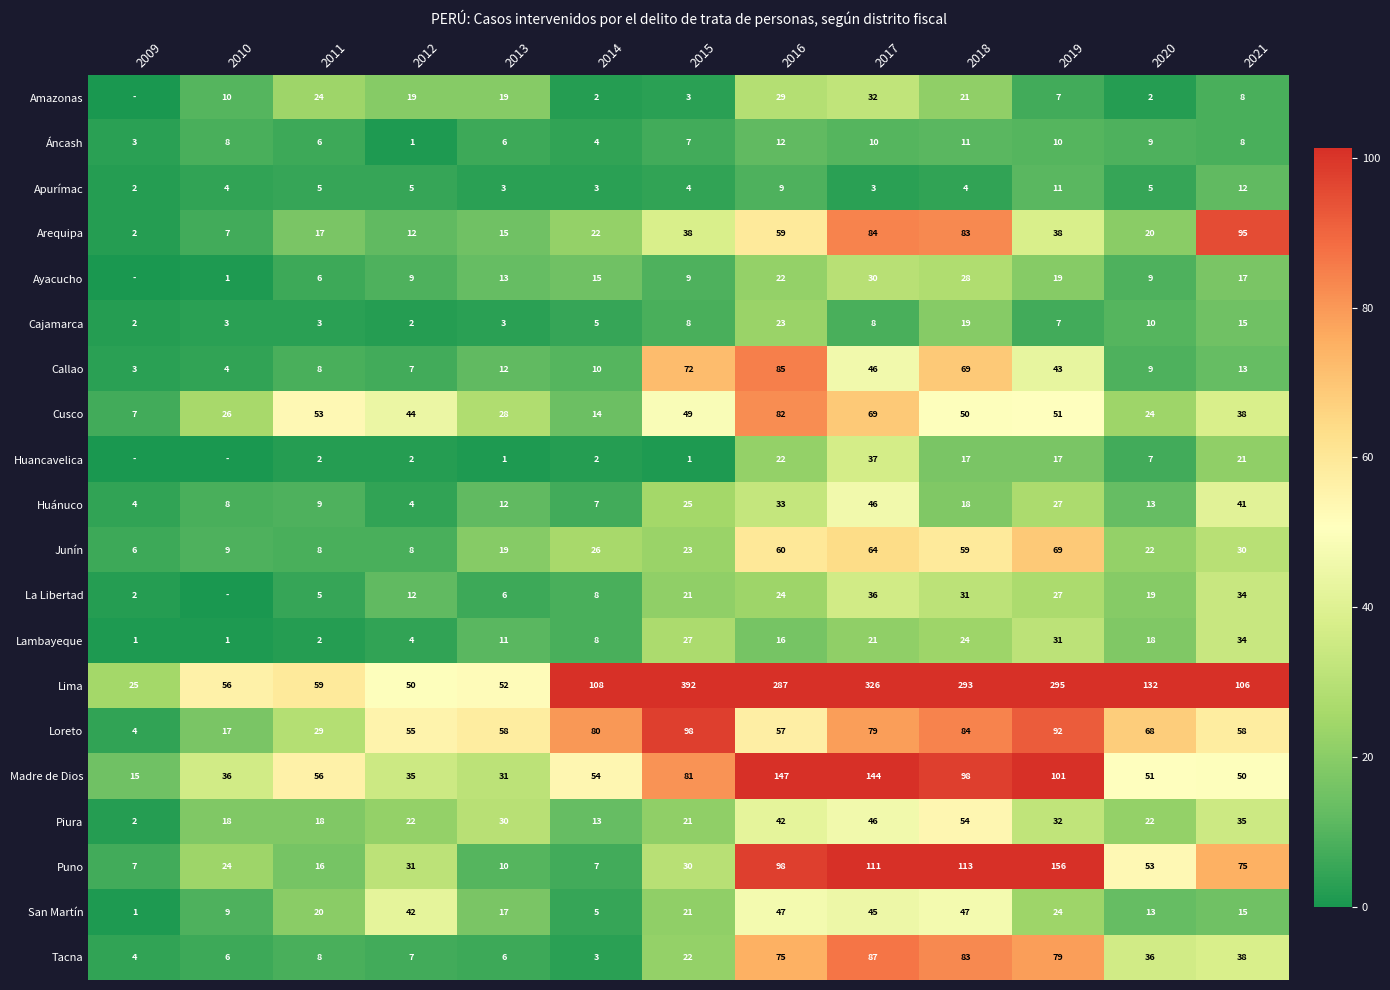

How many distinct data groups are displayed?

20